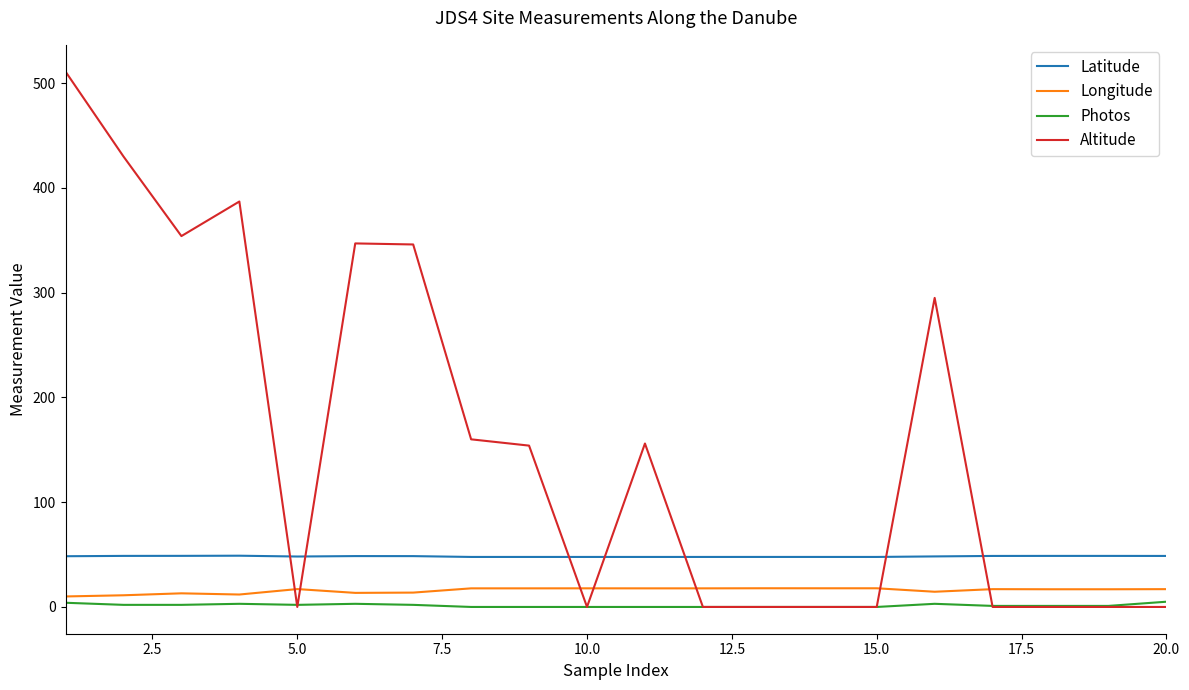

What is the minimum value for Latitude?

47.7